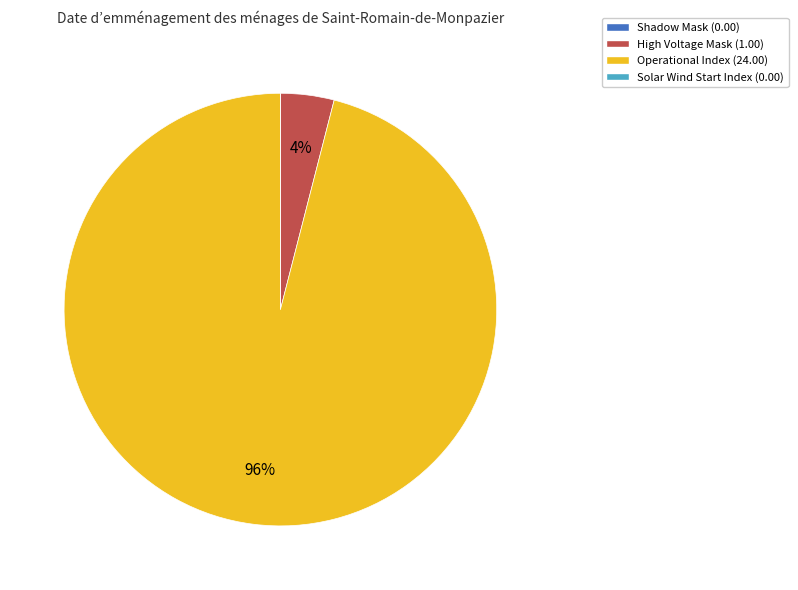

Is there any slice that represents more than half of the pie?

Yes